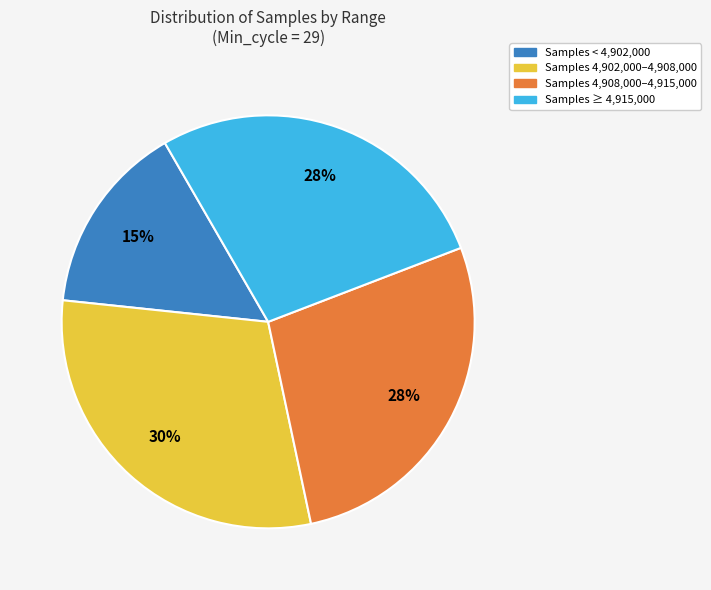

How many slices are in this pie chart?

4